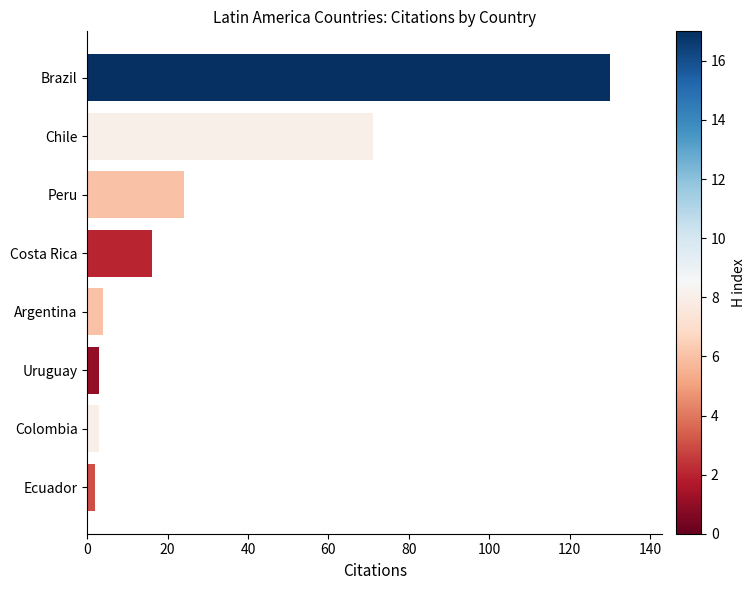

At which label is the value closest to 66?

Chile